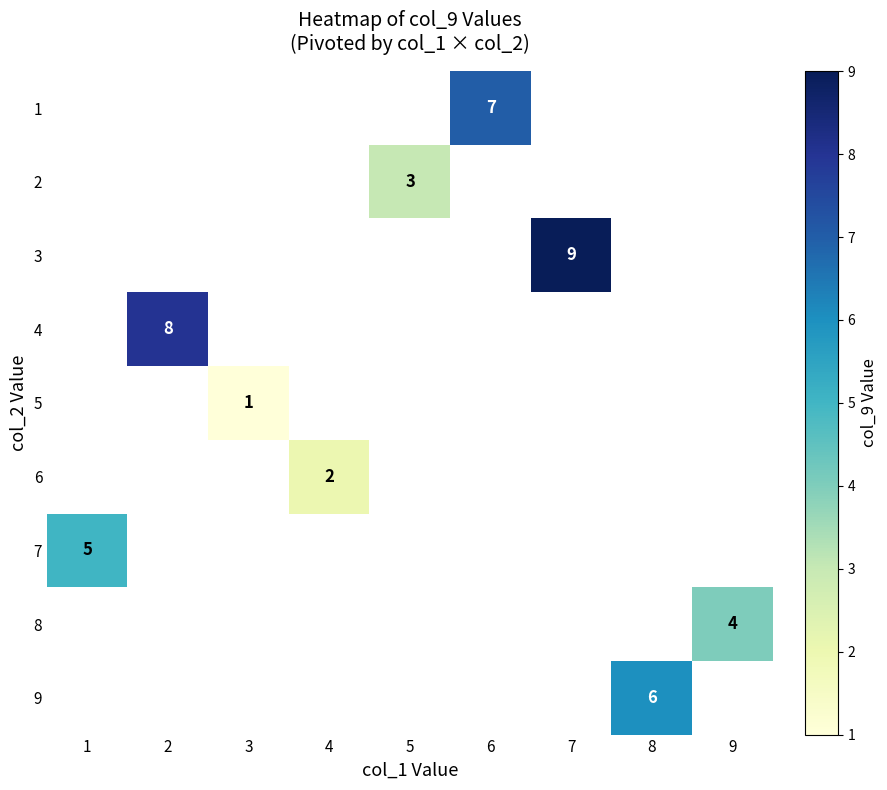

How many categories are shown in the chart?

9